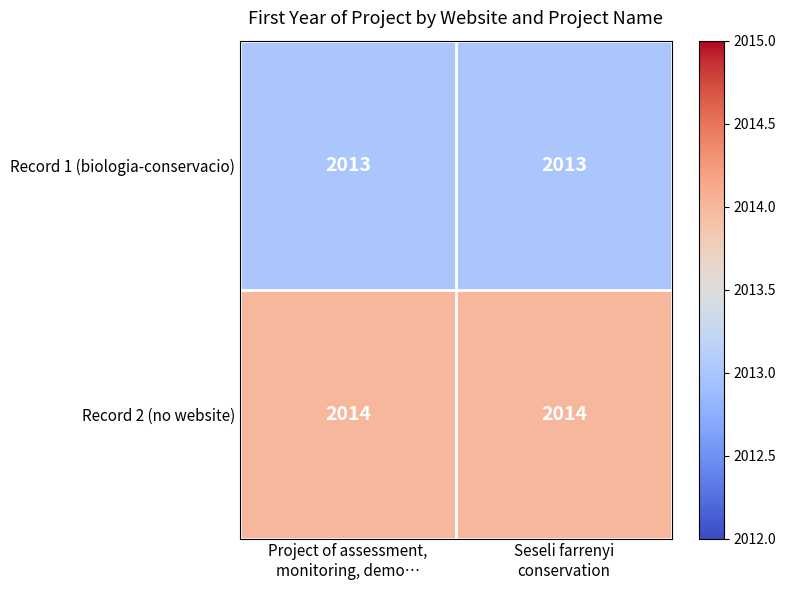

Rank the series by their average value, from lowest to highest.

Record 1 (biologia-conservacio), Record 2 (no website)